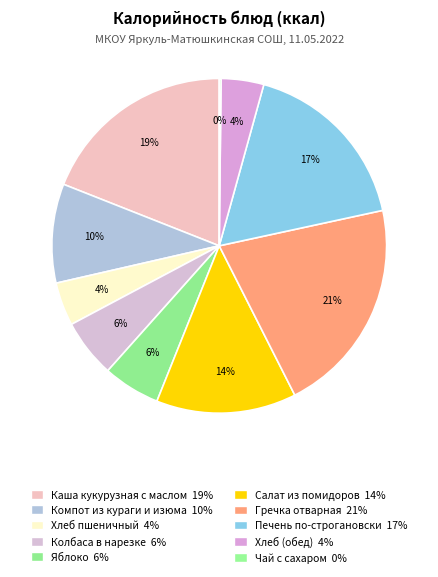

To the nearest percent, what portion does Яблоко represent?

6%